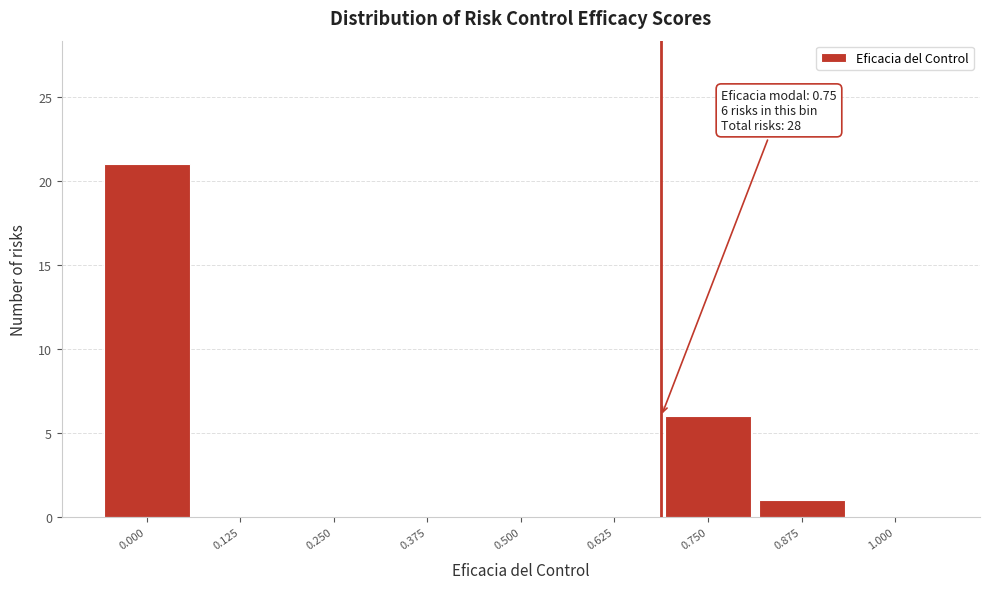

Reading left to right, list all the values displayed in this chart.

0.000=21	0.125=0	0.250=0	0.375=0	0.500=0	0.625=0	0.750=6	0.875=1	1.000=0